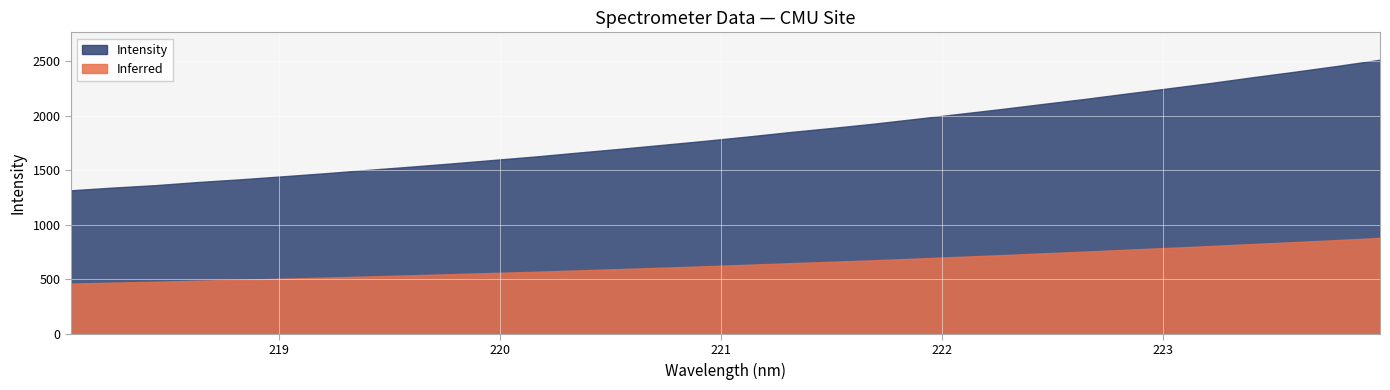

What is the ratio of the value at 2 to the value at 7?

0.9